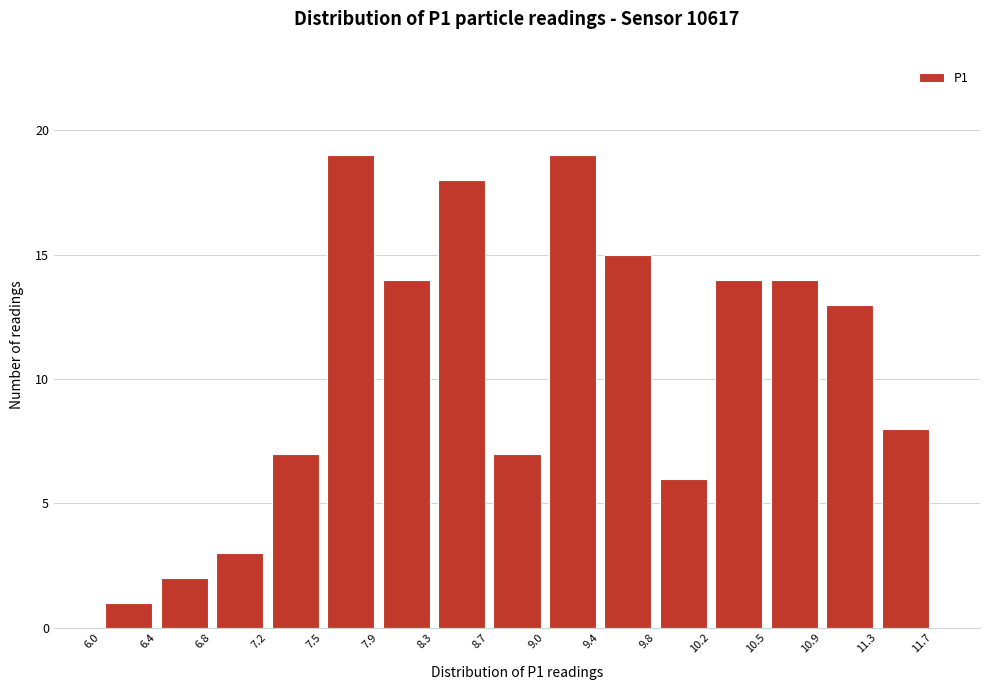

Reading left to right, transcribe this chart: for each bar, give the range it covers on the x-axis and its height. The values are not printed on the chart, so give them approximately, as read against the axis.

6.0 to 6.4: 1
6.4 to 6.8: 2
6.8 to 7.2: 3
7.2 to 7.5: 7
7.5 to 7.9: 19
7.9 to 8.3: 14
8.3 to 8.7: 18
8.7 to 9.0: 7
9.0 to 9.4: 19
9.4 to 9.8: 15
9.8 to 10.2: 6
10.2 to 10.5: 14
10.5 to 10.9: 14
10.9 to 11.3: 13
11.3 to 11.7: 8